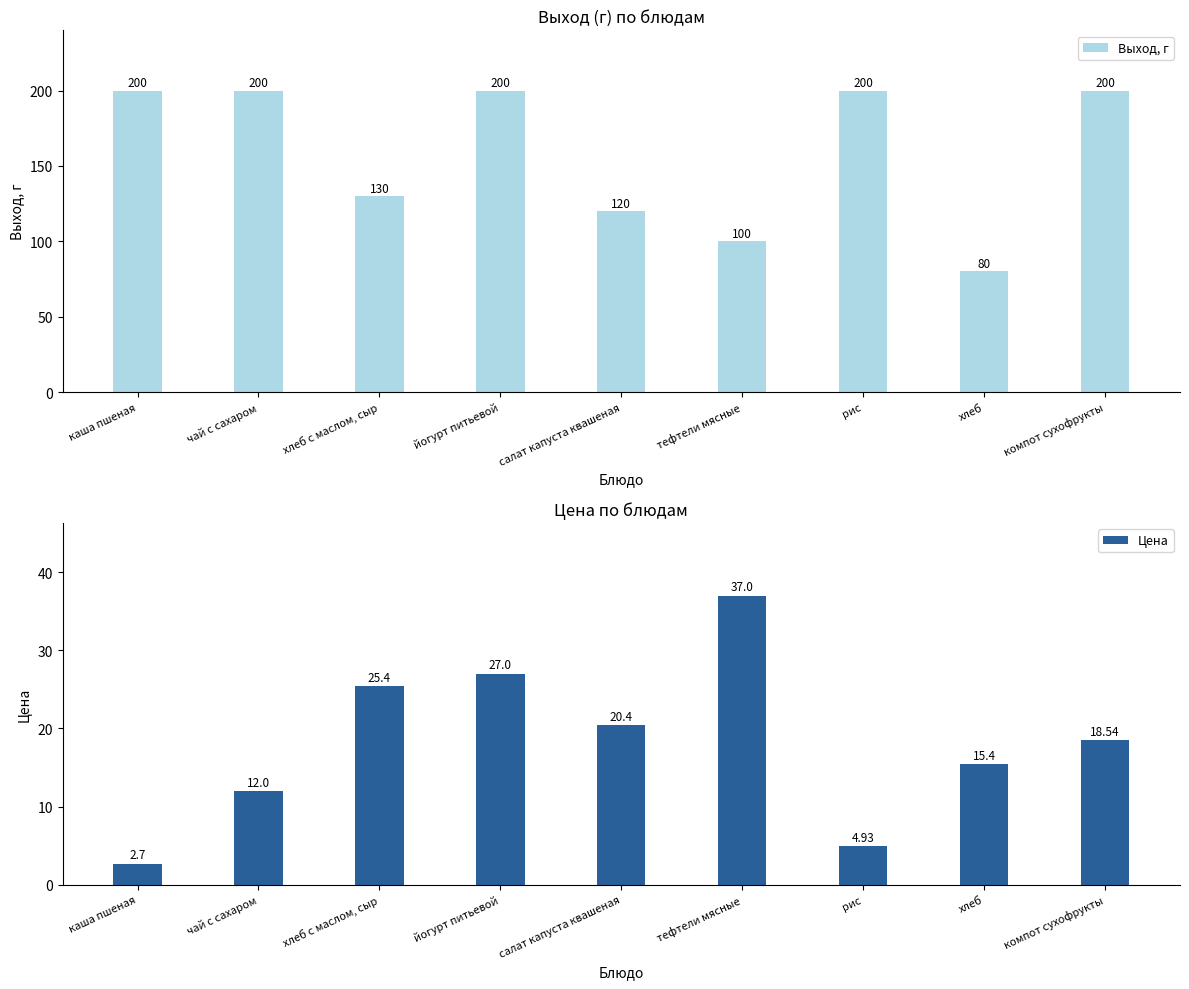

What is the label of the 2nd bar from the right?

хлеб